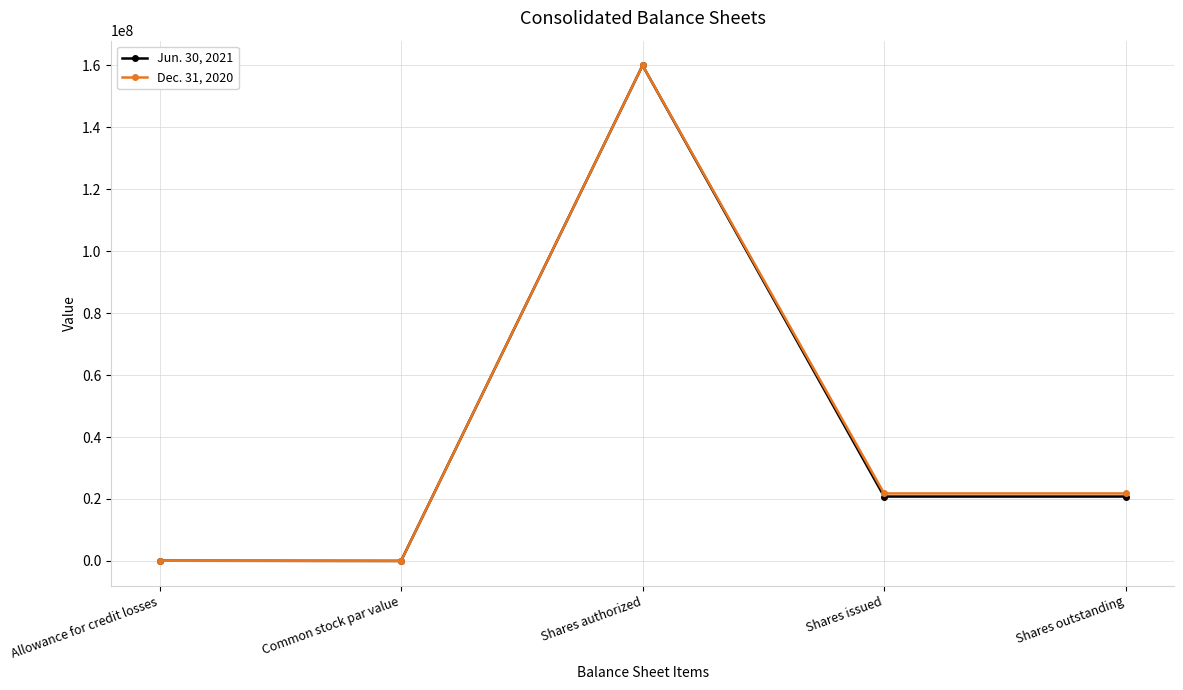

Which series changed the most between Allowance for credit losses and Shares authorized?

Jun. 30, 2021